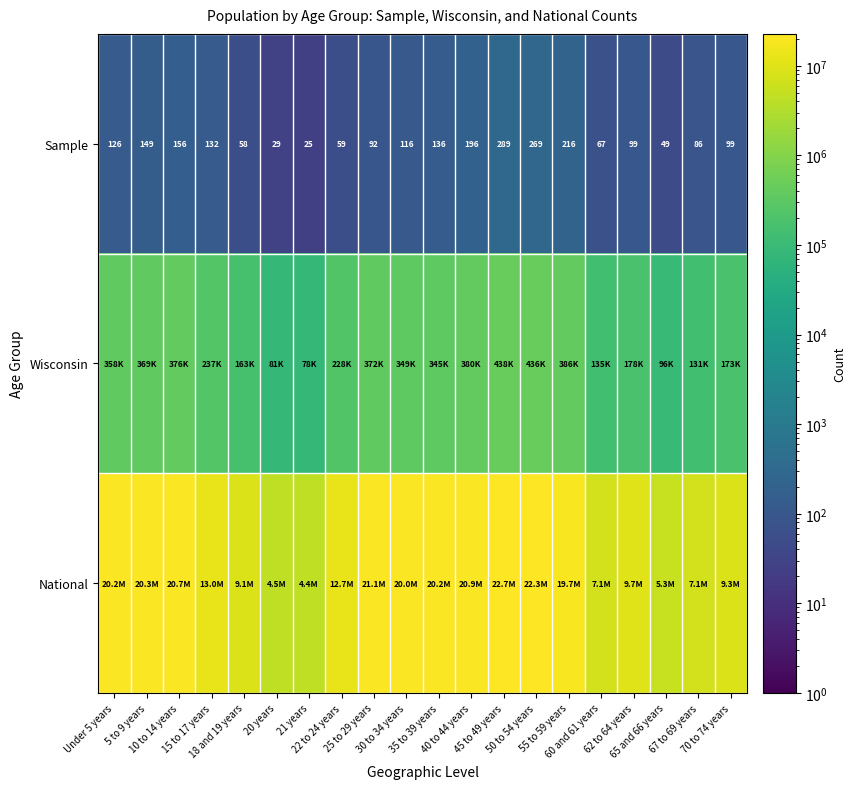

What is the sum of all Sample values?

2448